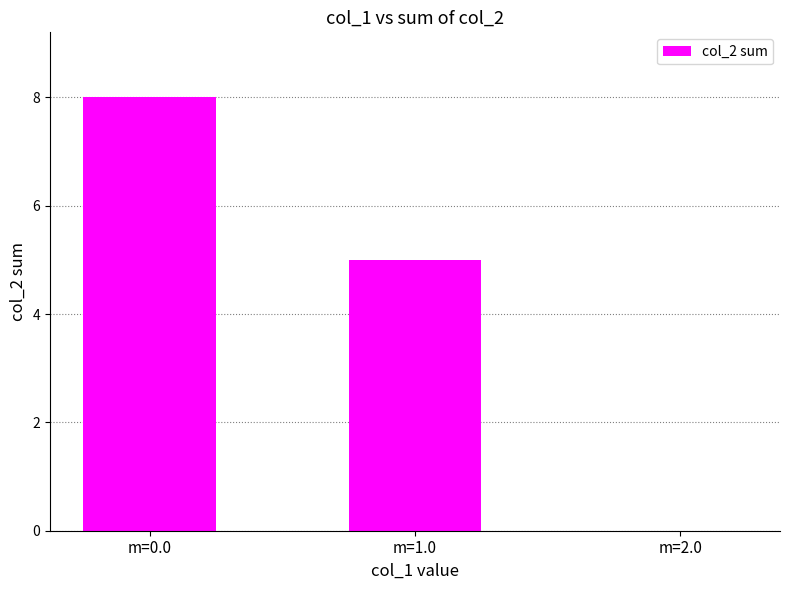

What is the change in value from m=1.0 to m=2.0?

-5